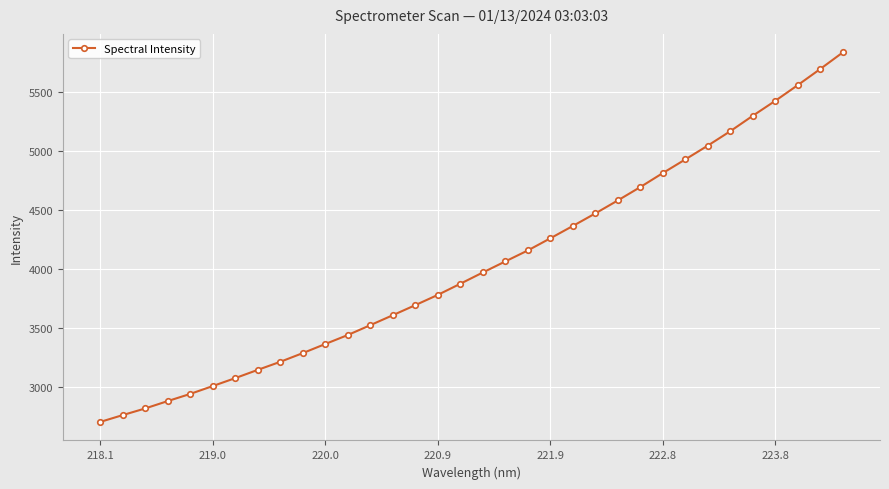

What is the difference between the maximum and minimum values?

3135.5